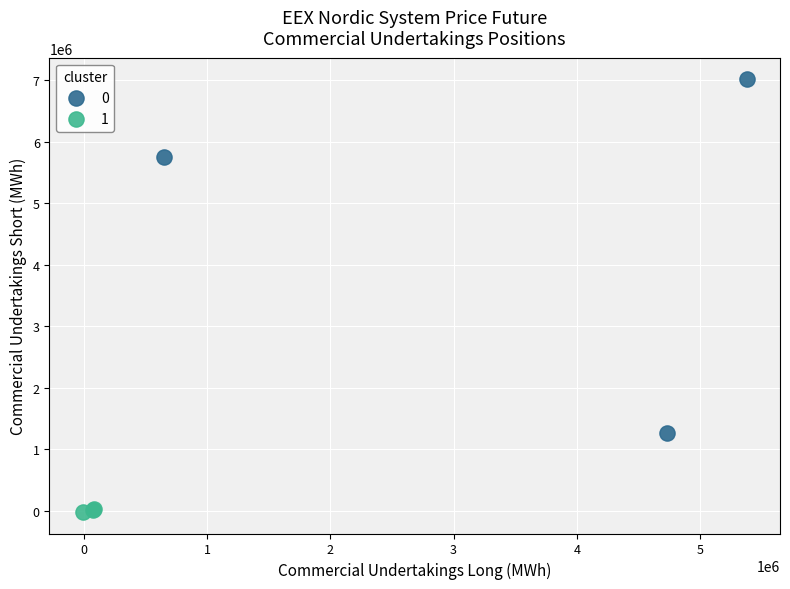

Which series contains the lowest Y value?

1